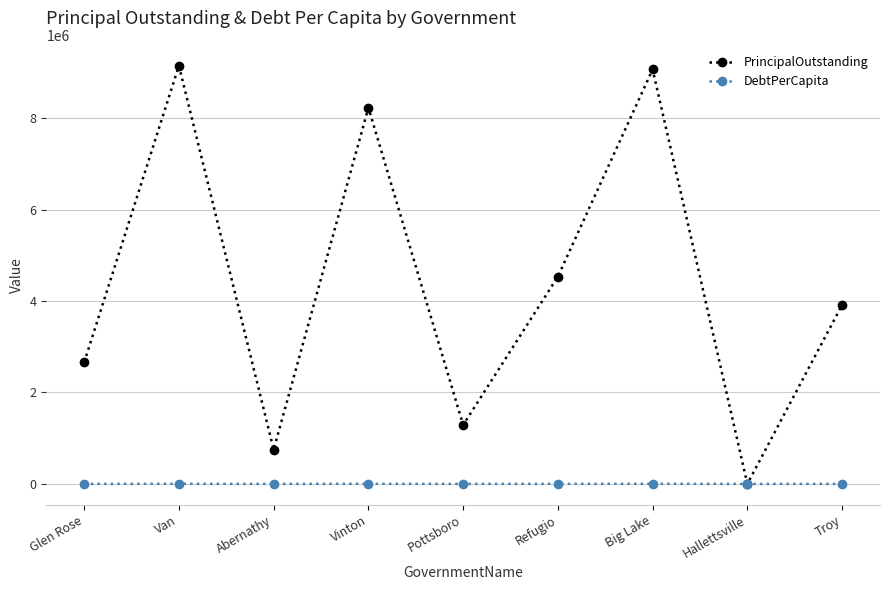

Rank the series by their maximum value, from lowest to highest.

DebtPerCapita, PrincipalOutstanding